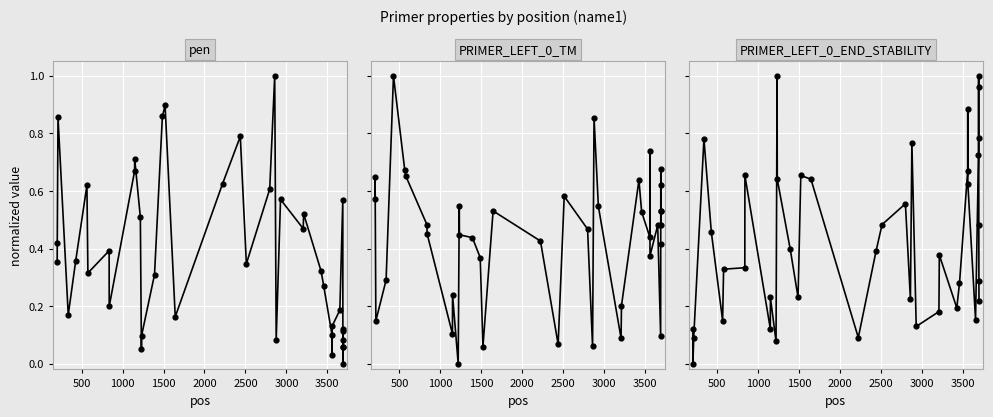

At how many categories does at least one series exceed 0?

40